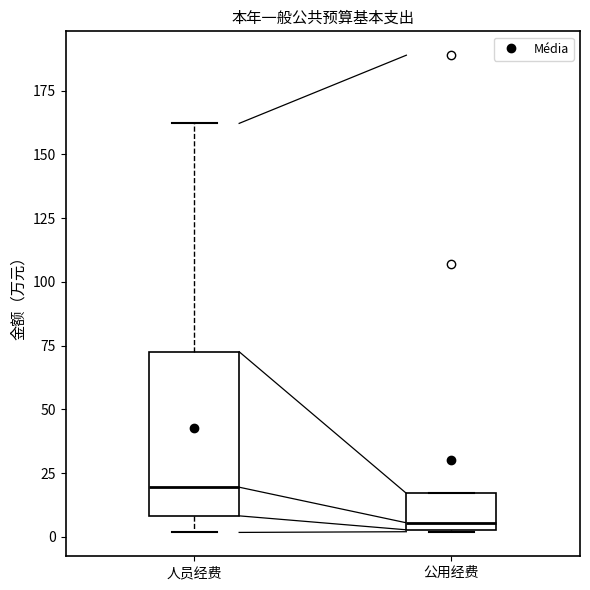

Comparing the boxes themselves (not the whiskers), which one is the tallest?

人员经费